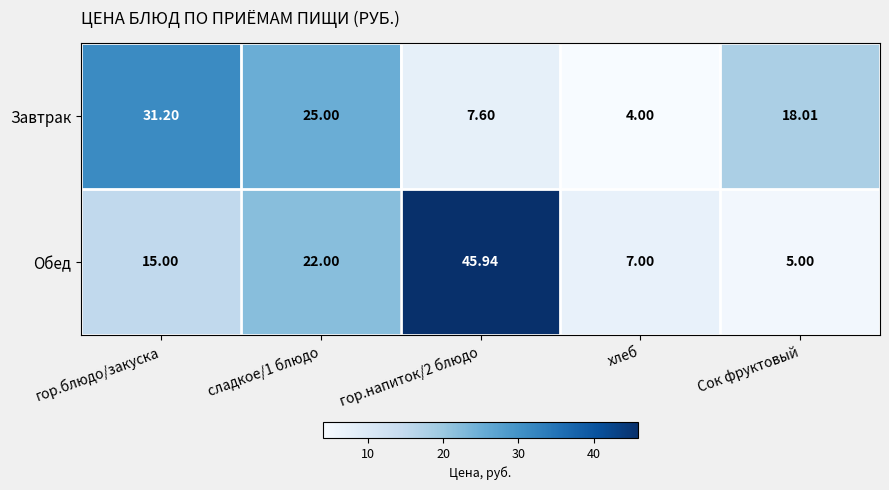

Rank the series at сладкое/1 блюдо from highest to lowest value.

Завтрак, Обед